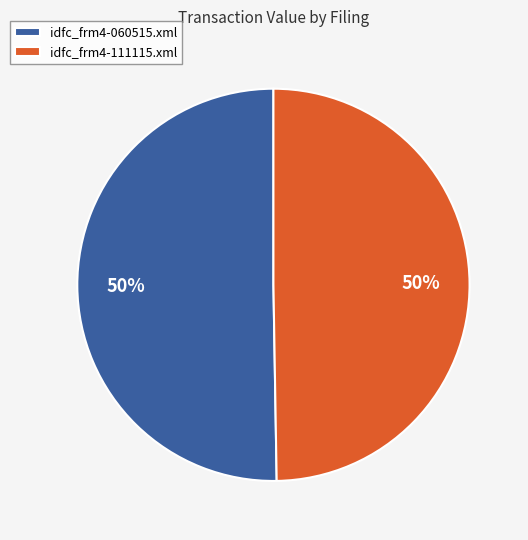

Is the sum of idfc_frm4-060515.xml and idfc_frm4-111115.xml greater than half?

Yes